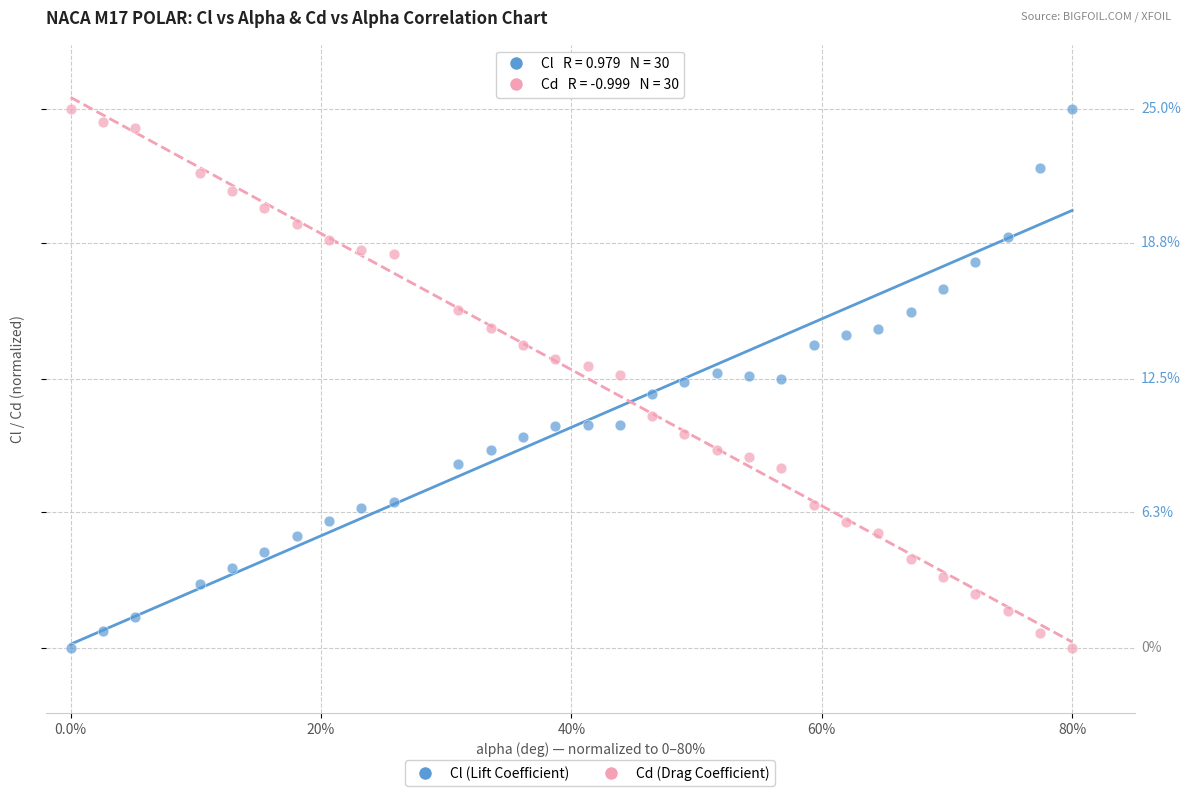

What are all the series names shown in the legend?

Cl (Lift Coefficient), Cd (Drag Coefficient)